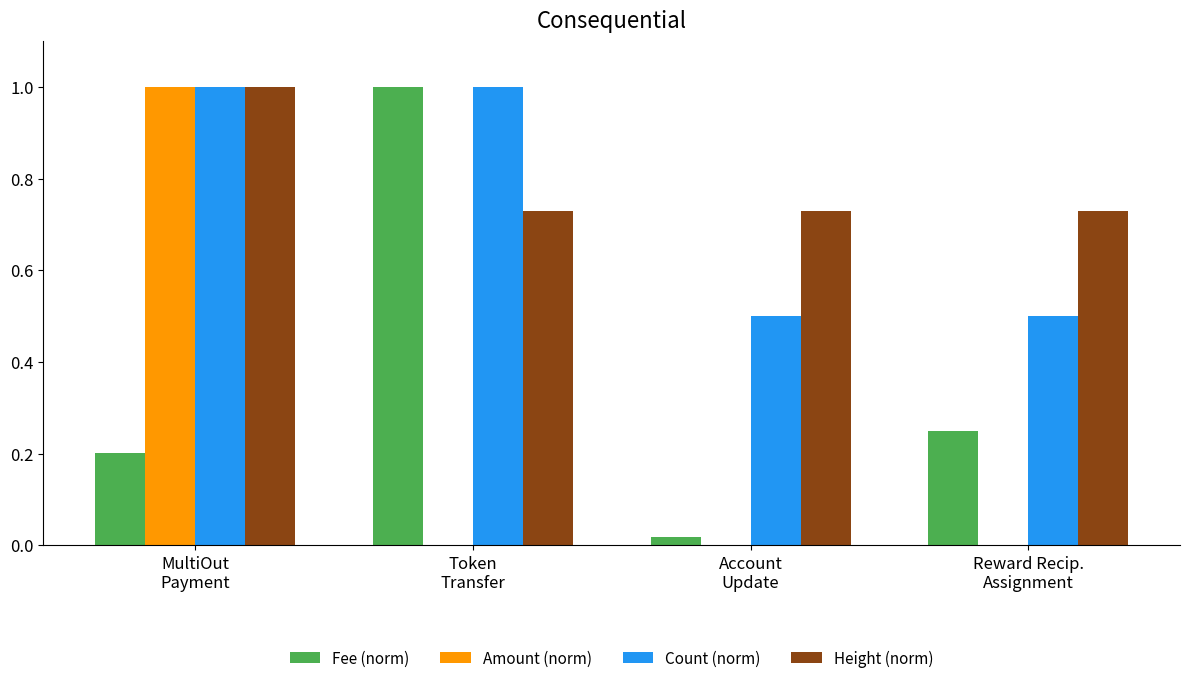

Is it true that Count (norm) equals 0.7 at Reward Recip.
Assignment?

False